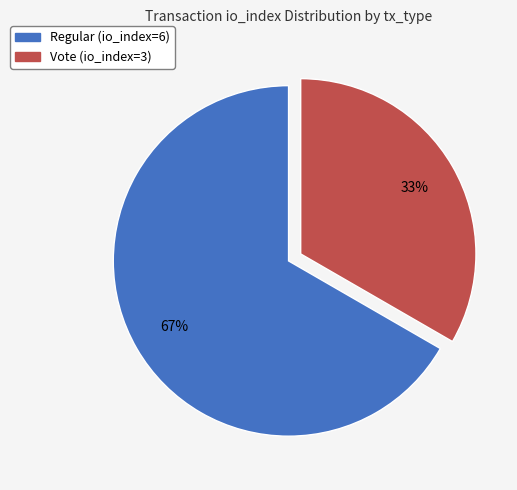

True or false: Vote (io_index=3) accounts for 33% of the total.

True